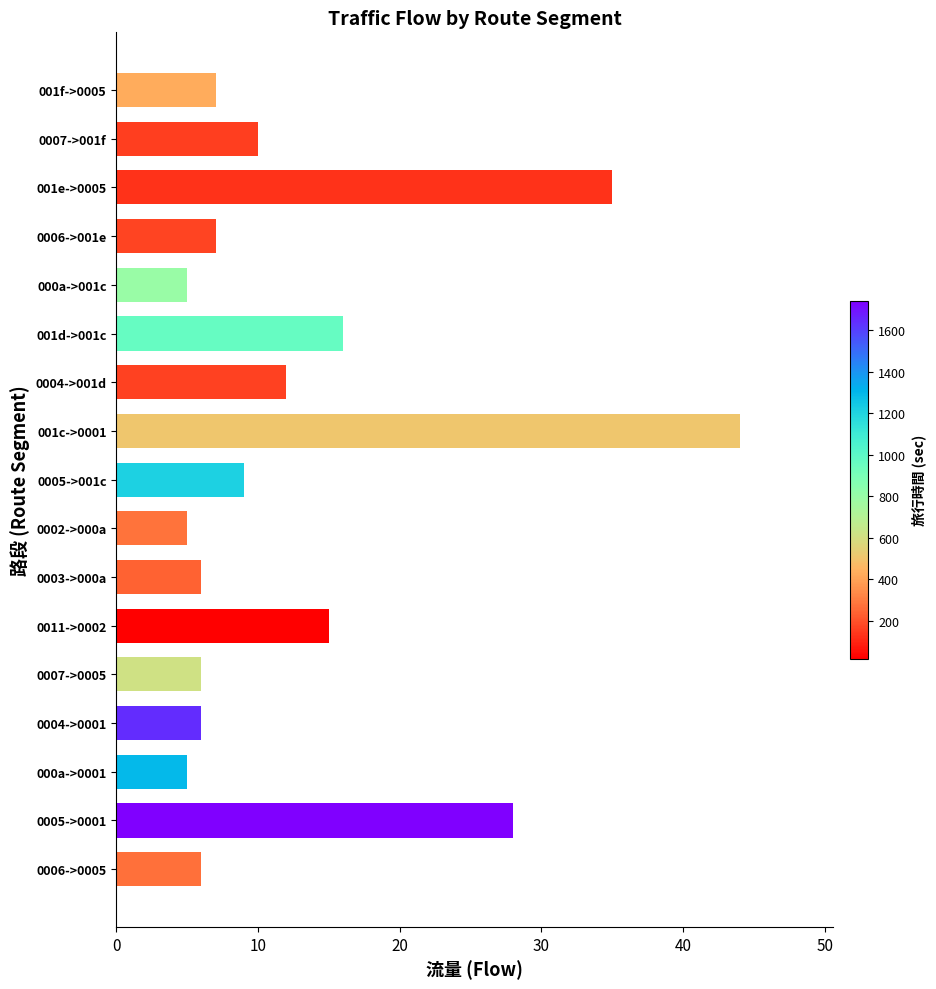

Which label corresponds to the largest value in the chart?

001c->0001